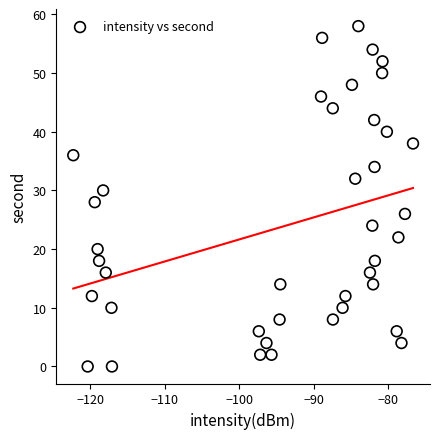

What is the range of Y values (max minus min)?

58